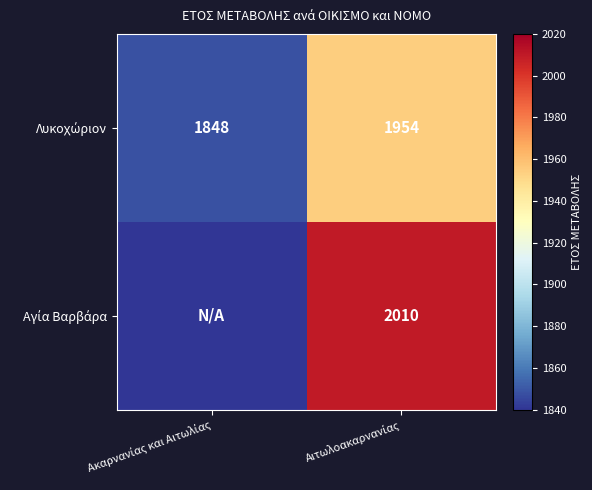

At which category is the sum across all series the highest?

Αιτωλοακαρνανίας